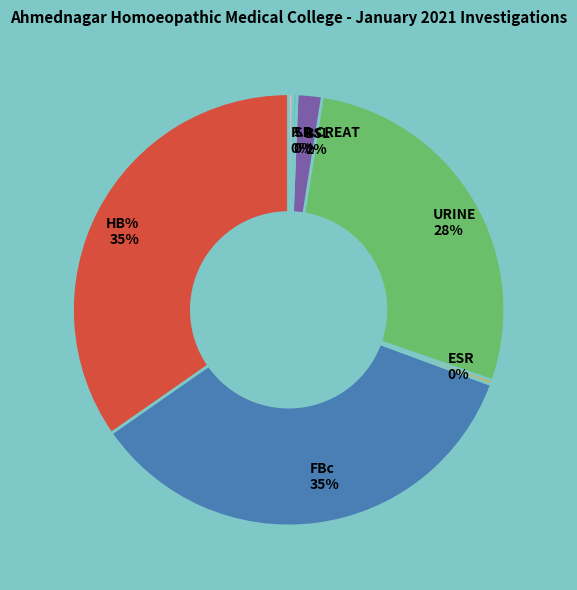

How many slices are in this pie chart?

7